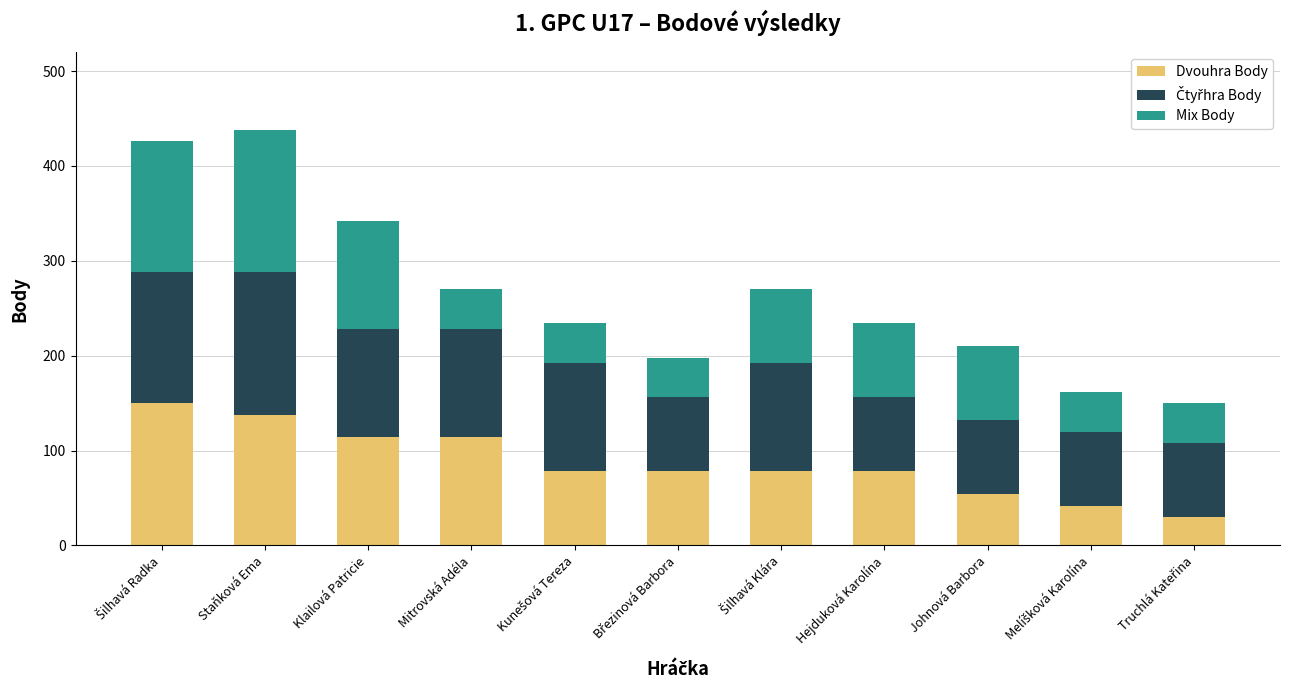

What is the minimum value for Dvouhra Body?

30